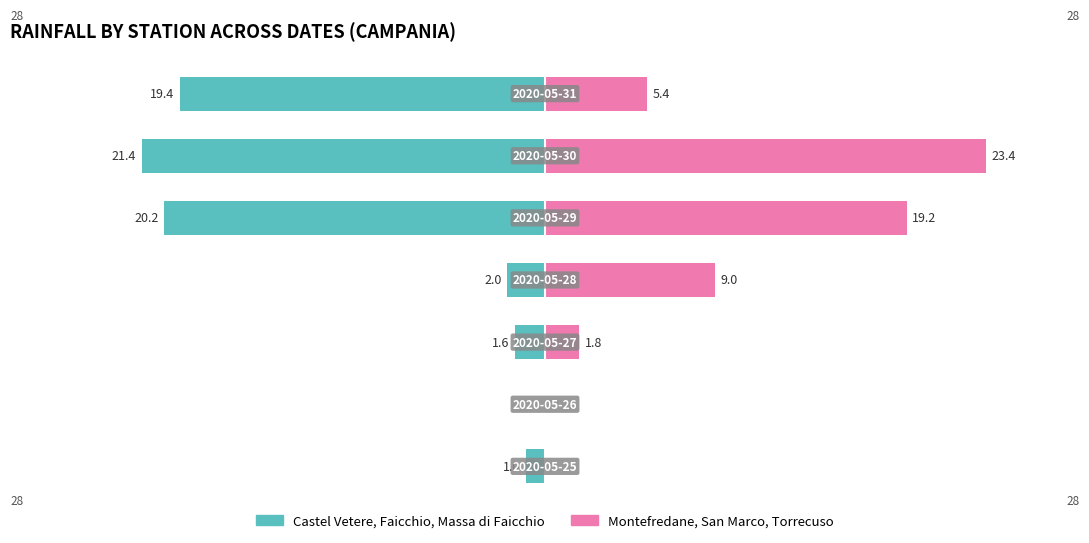

What position from the right is 30?

1